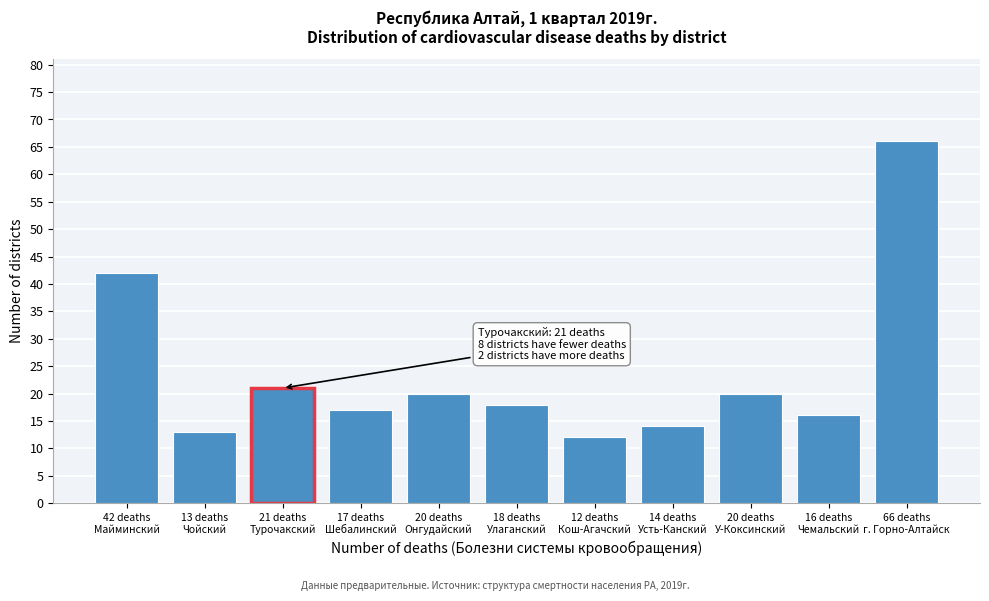

Reading left to right, what are all the values shown in this chart?

42	13	21	17	20	18	12	14	20	16	66